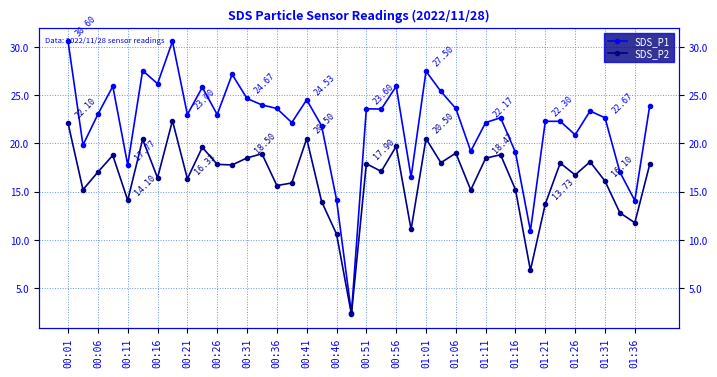

Reading left to right, list all the values displayed in this chart.

SDS_P1: 30.6	19.8	23.0	25.9	17.8	27.6	26.2	30.6	23.0	25.8	23.0	27.2	24.7	24.0	23.6	22.2	24.5	21.8	14.2	2.4	23.6	23.6	25.9	16.5	27.5	25.4	23.6	19.2	22.2	22.7	19.1	10.9	22.3	22.3	20.9	23.4	22.7	17.0	14.1	23.9
SDS_P2: 22.1	15.2	17.0	18.8	14.1	20.4	16.4	22.4	16.3	19.6	17.8	17.8	18.5	18.9	15.6	15.9	20.5	14.0	10.6	2.3	17.9	17.1	19.7	11.1	20.5	18.0	19.0	15.2	18.5	18.8	15.2	6.8	13.7	18.0	16.7	18.1	16.1	12.8	11.8	17.8